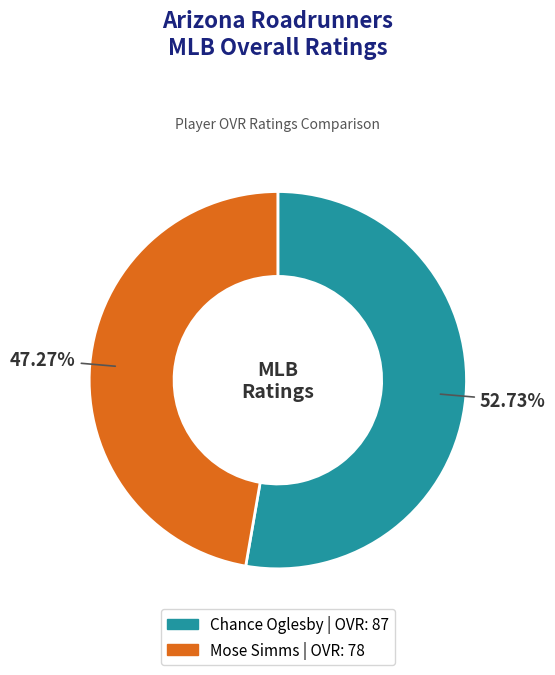

The Mose Simms slice represents 33% of the pie. True or false?

False